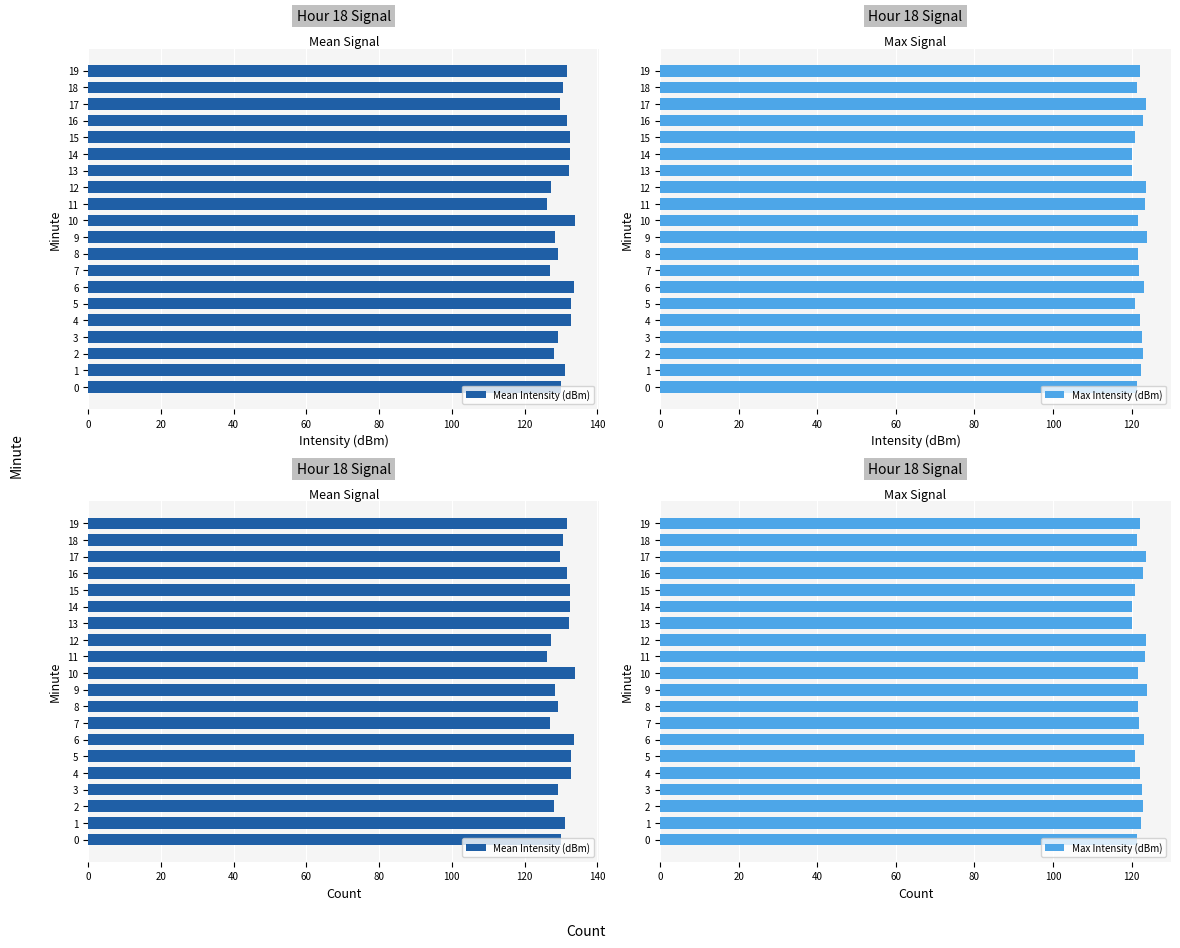

What is the label of the 11th bar from the right?

9